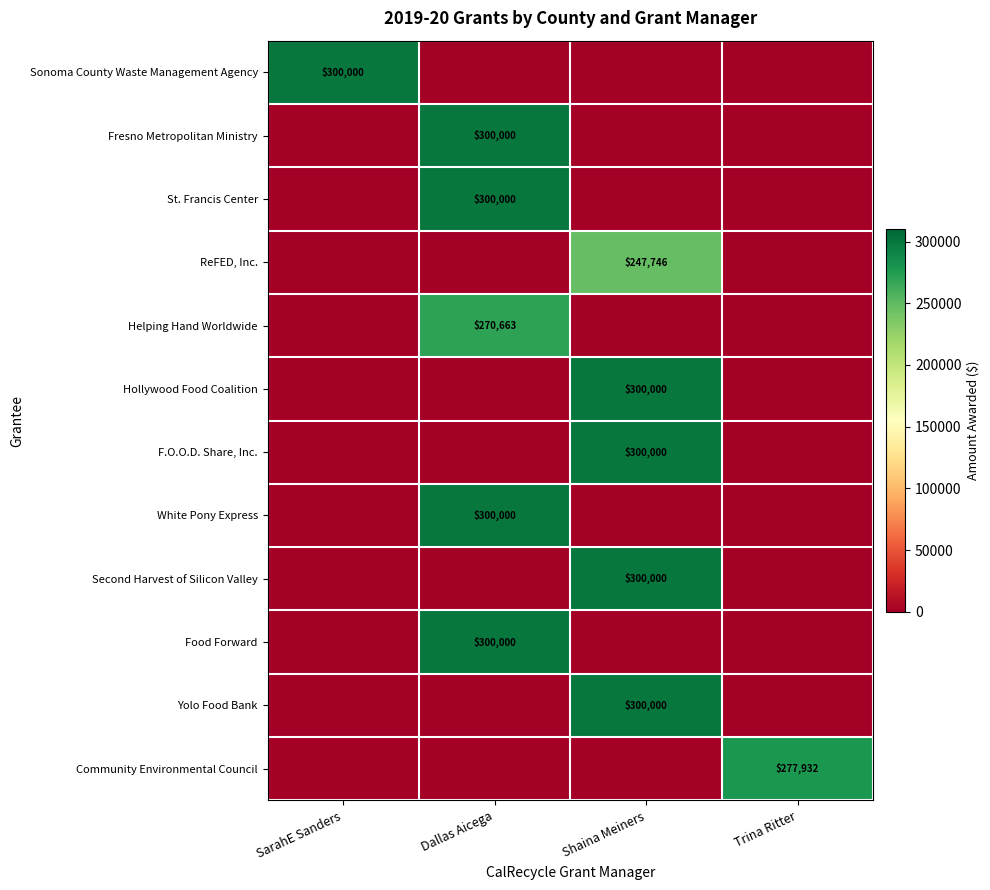

The value of ReFED, Inc. at Shaina Meiners is 247746. True or false?

True